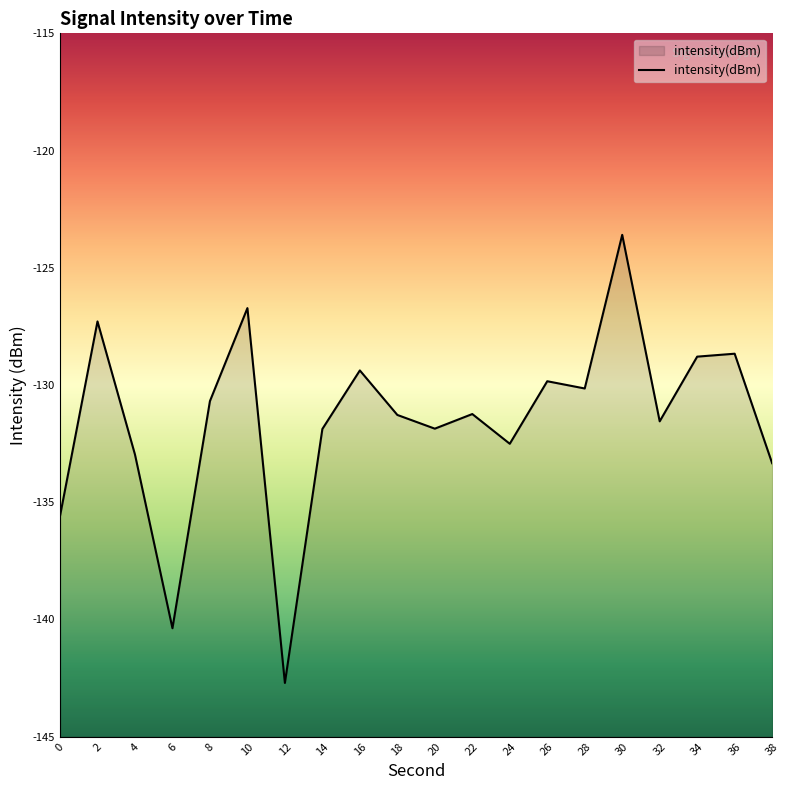

What is the difference between the maximum and second lowest values?

16.8